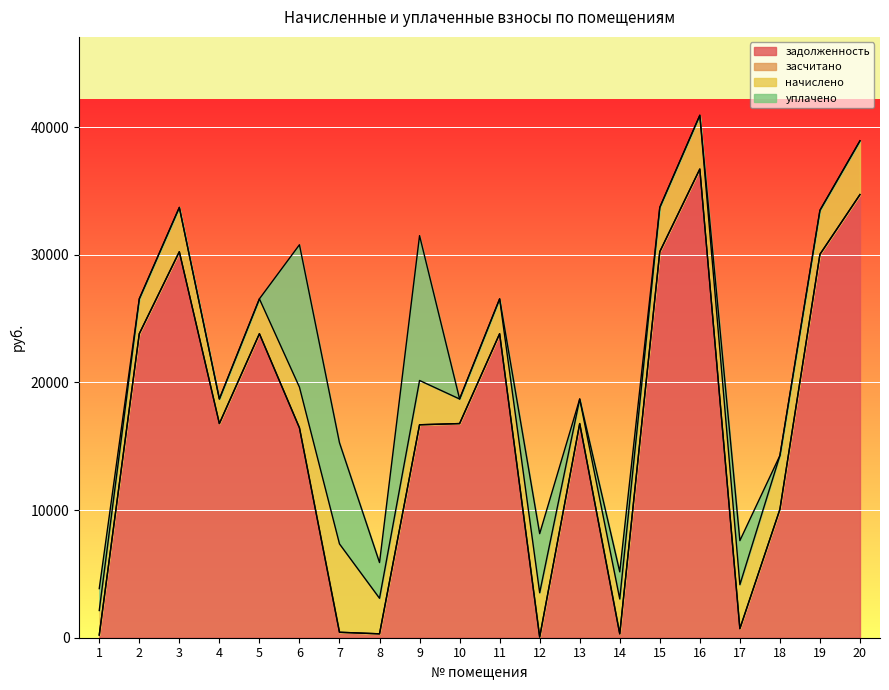

Which label corresponds to the largest value in the chart?

16